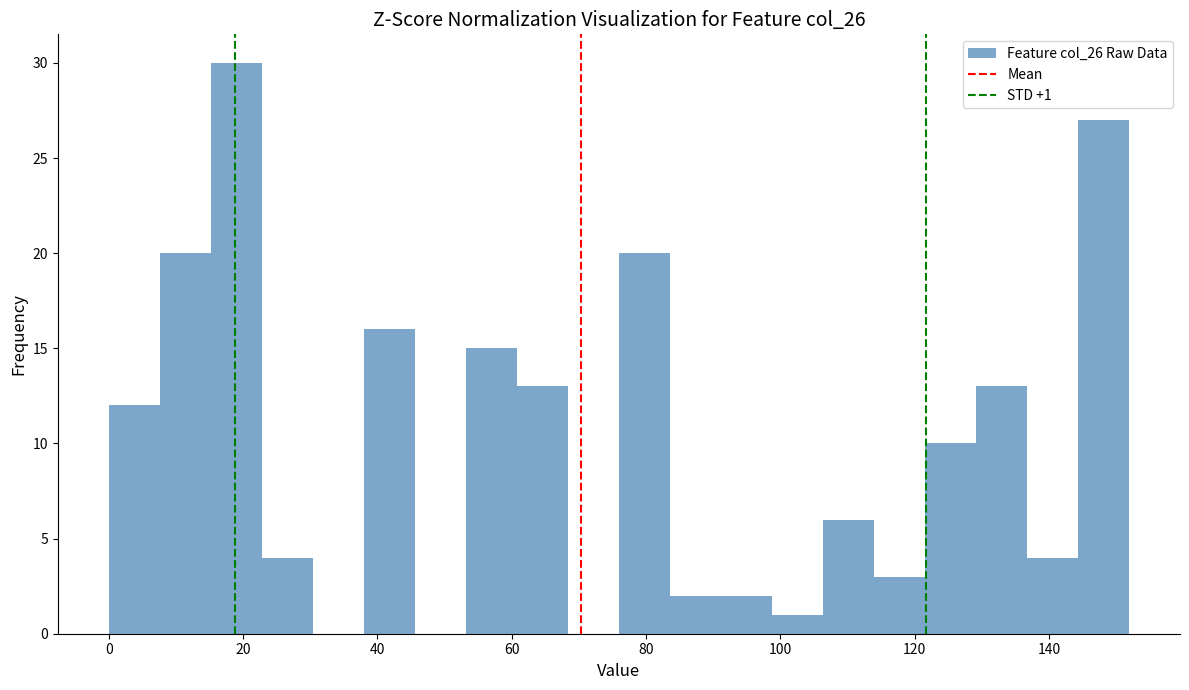

Read against the x-axis, roughly where is the centre of the tallest bar?

18